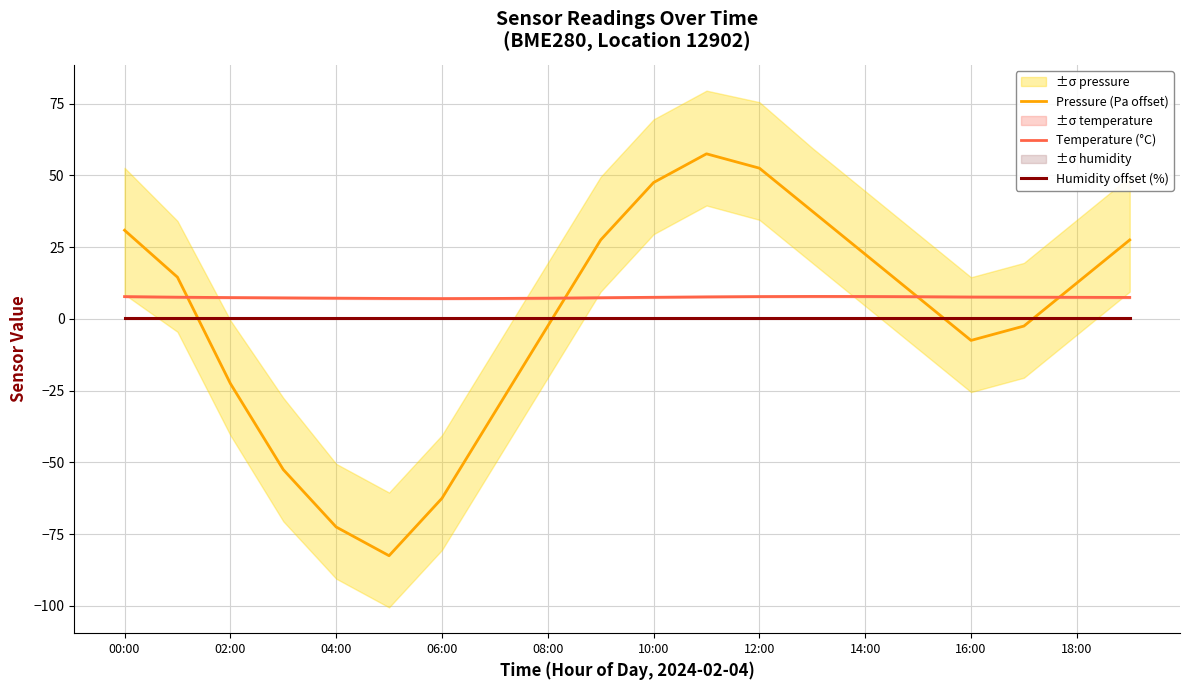

What are all the series names shown in the legend?

Pressure (Pa offset), Temperature (°C), Humidity offset (%)